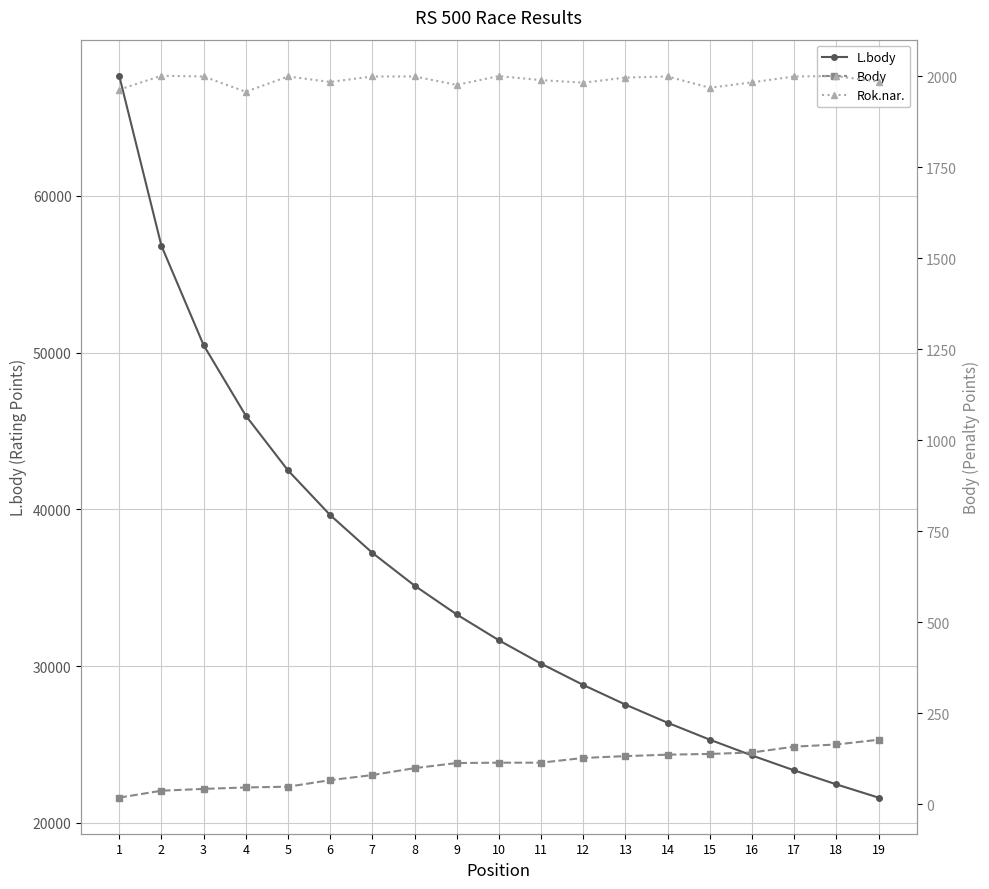

True or false: L.body has a value of 26389 at 14.

True